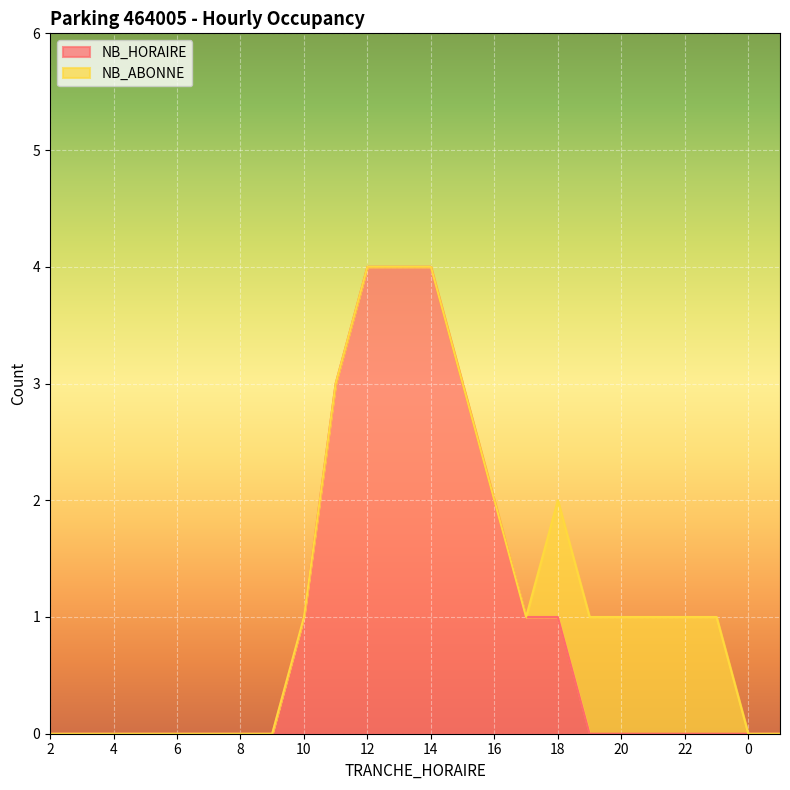

What is the sum of all values?

23